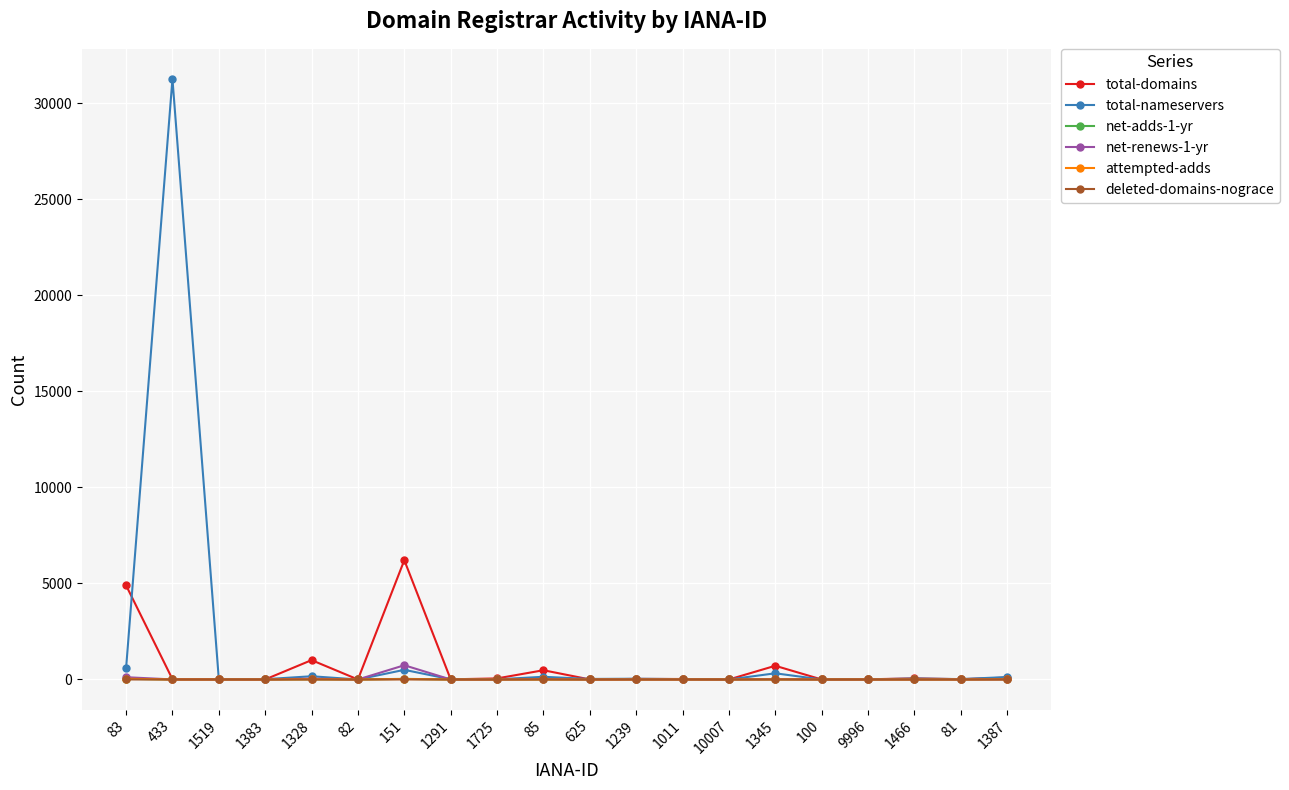

How many values in the net-renews-1-yr series exceed 0?

9